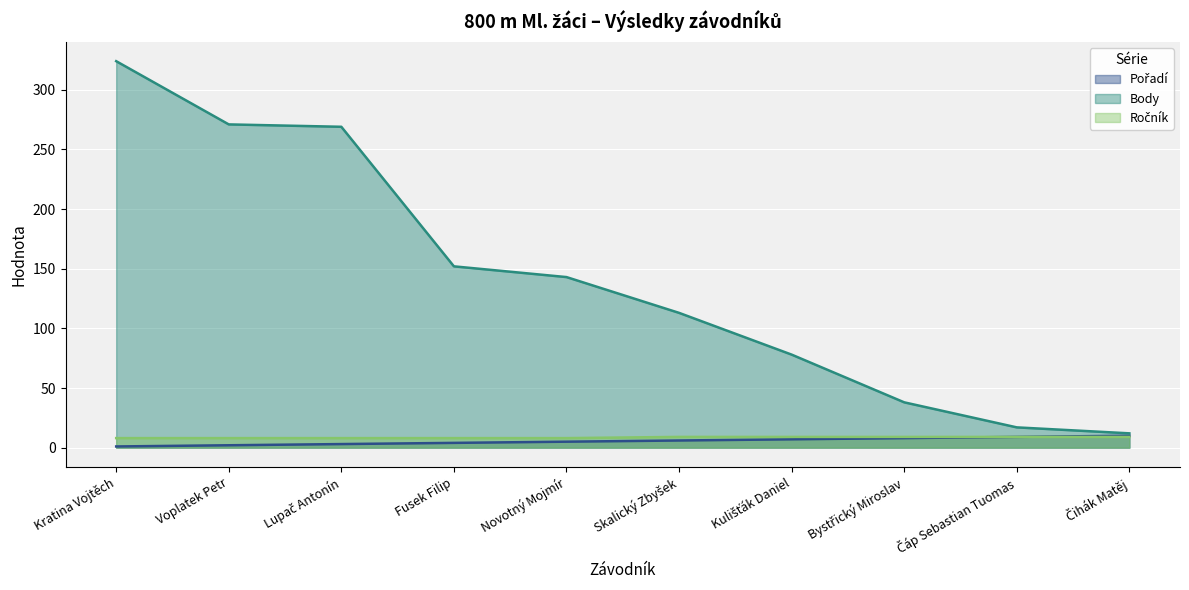

Reading right to left, extract all data points from this chart.

Pořadí: Čihák Matěj=10	Čáp Sebastian Tuomas=9	Bystřický Miroslav=8	Kulišťák Daniel=7	Skalický Zbyšek=6	Novotný Mojmír=5	Fusek Filip=4	Lupač Antonín=3	Voplatek Petr=2	Kratina Vojtěch=1
Body: Čihák Matěj=12	Čáp Sebastian Tuomas=17	Bystřický Miroslav=38	Kulišťák Daniel=78	Skalický Zbyšek=113	Novotný Mojmír=143	Fusek Filip=152	Lupač Antonín=269	Voplatek Petr=271	Kratina Vojtěch=324
Ročník: Čihák Matěj=9	Čáp Sebastian Tuomas=9	Bystřický Miroslav=9	Kulišťák Daniel=9	Skalický Zbyšek=9	Novotný Mojmír=8	Fusek Filip=8	Lupač Antonín=8	Voplatek Petr=8	Kratina Vojtěch=8